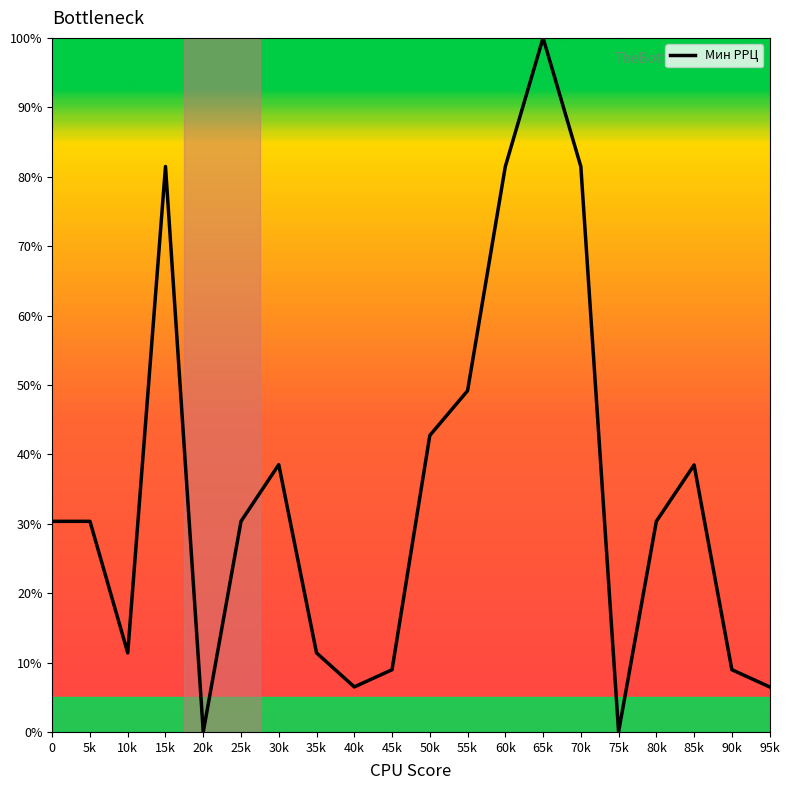

Reading right to left, list all the values displayed in this chart.

95k=6.5	90k=9.0	85k=38.5	80k=30.3	75k=0.0	70k=81.5	65k=100.0	60k=81.5	55k=49.2	50k=42.7	45k=9.0	40k=6.5	35k=11.4	30k=38.5	25k=30.3	20k=0.0	15k=81.5	10k=11.4	5k=30.3	0=30.3